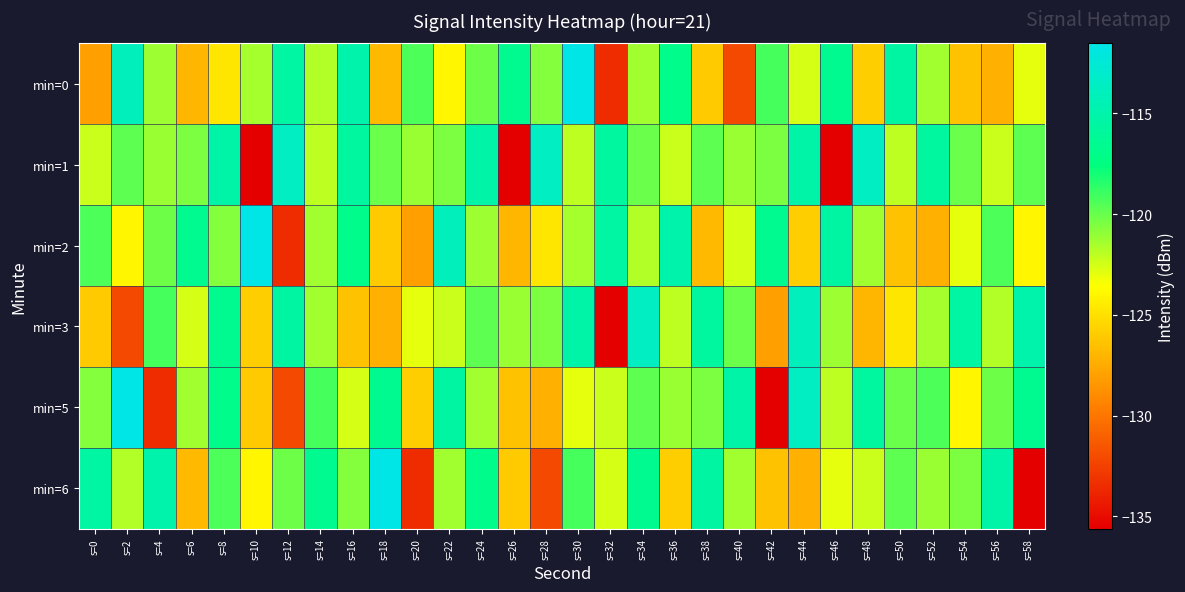

What is the spread (max minus min) of values at s=38?

11.4